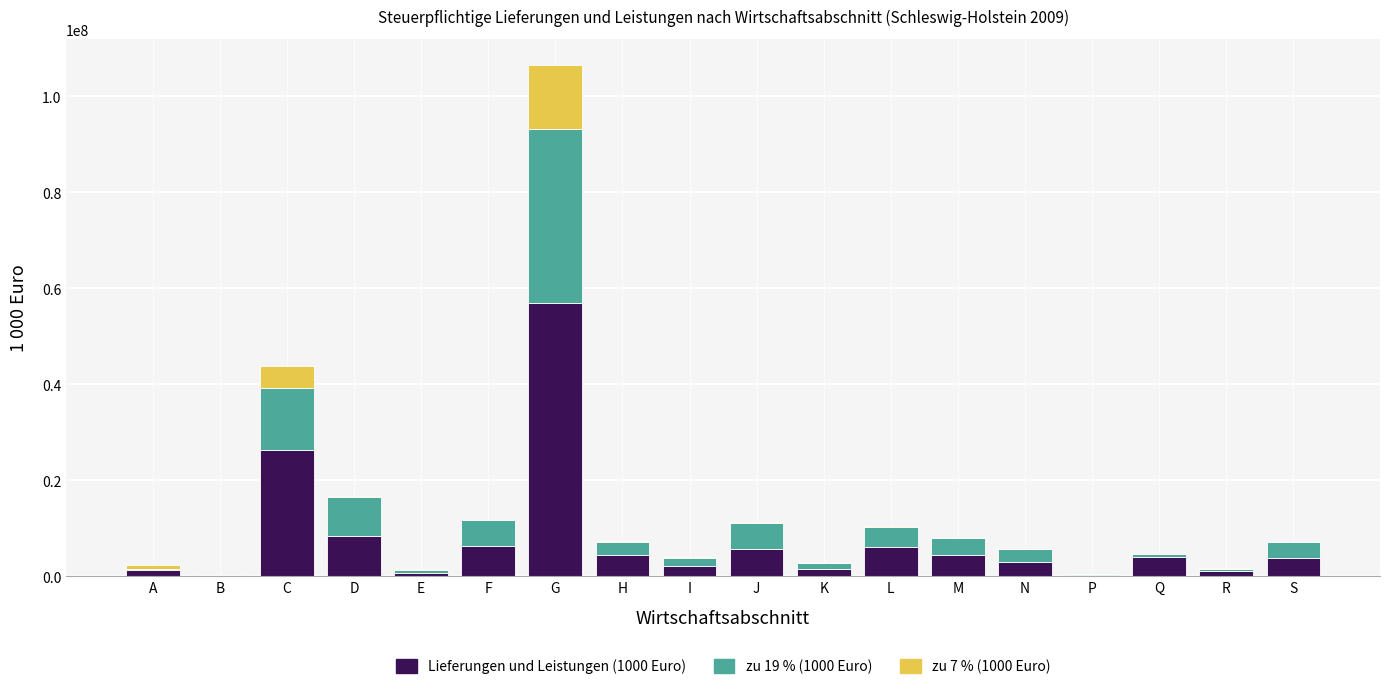

At which category is the sum across all series the highest?

G